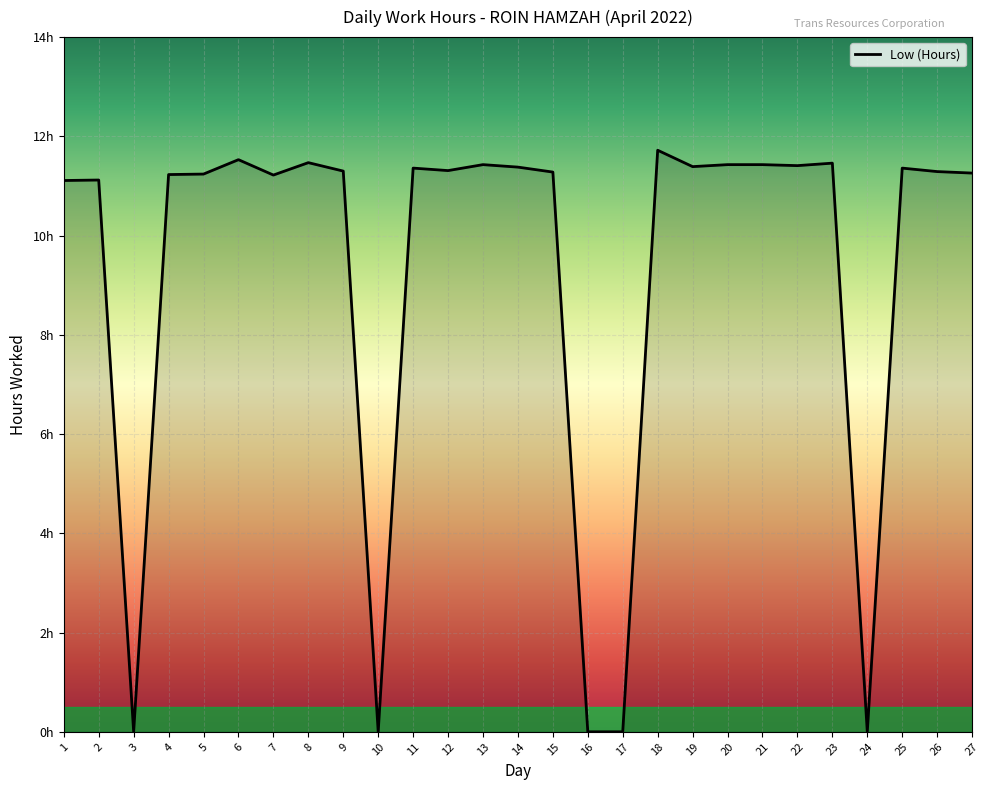

Which category has the highest value across all series?

18